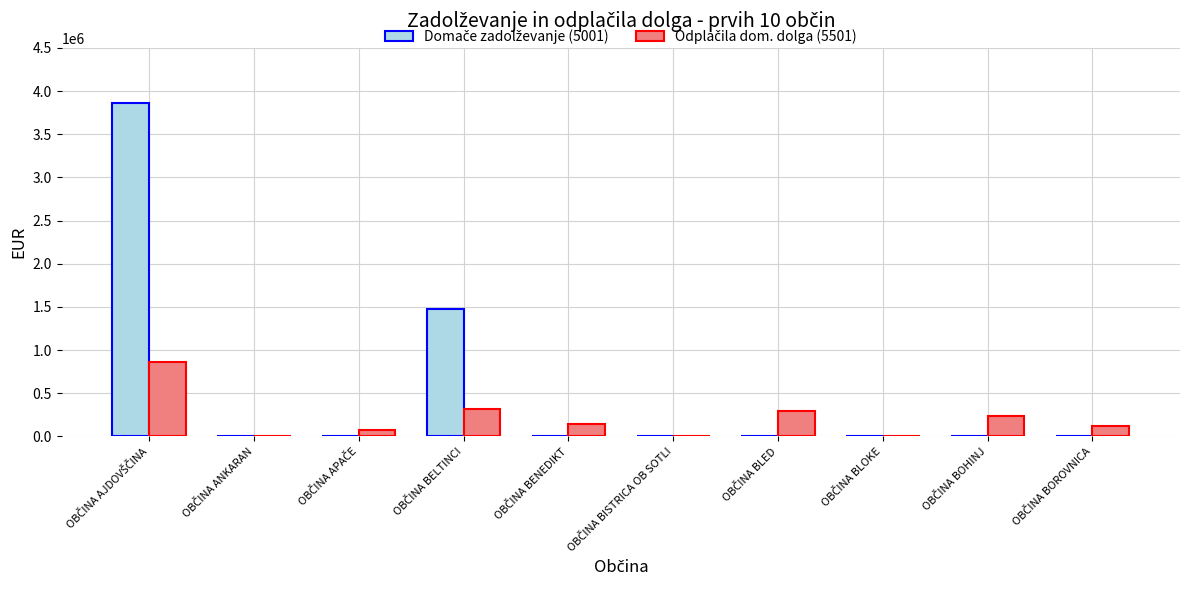

What is the maximum value shown in the chart?

3859842.2